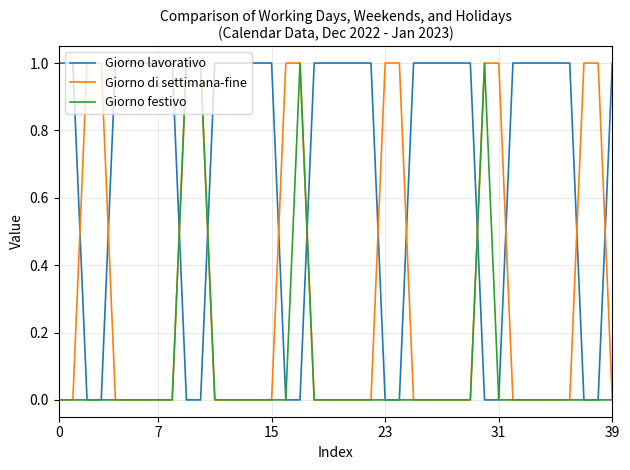

List the series in order of their overall mean, lowest first.

Giorno festivo, Giorno di settimana-fine, Giorno lavorativo